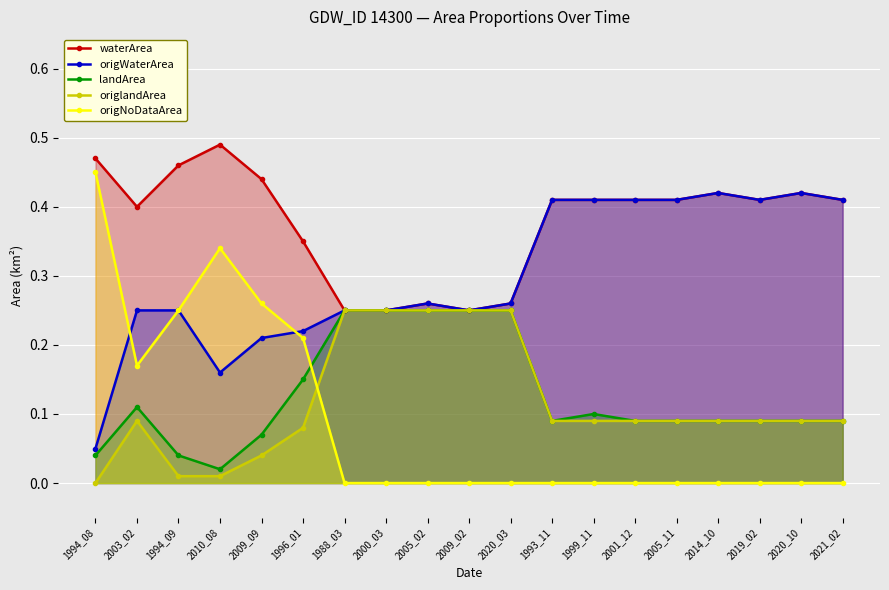

At which label does waterArea reach its peak?

2010_08